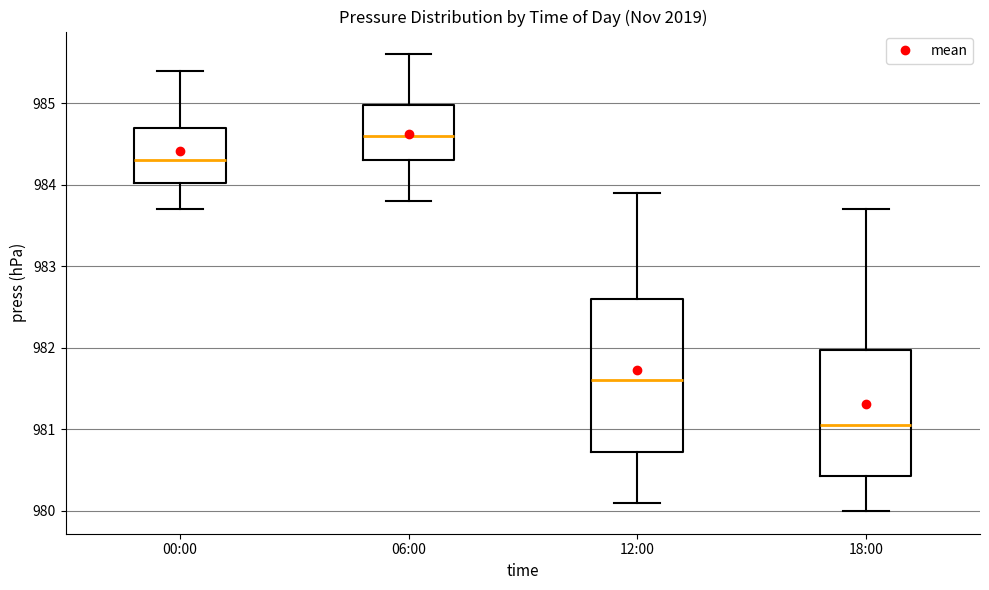

Where does the upper whisker of the box for 00:00 end on the y-axis? The values are not printed on the chart, so give them approximately, as read against the axis.

985.4